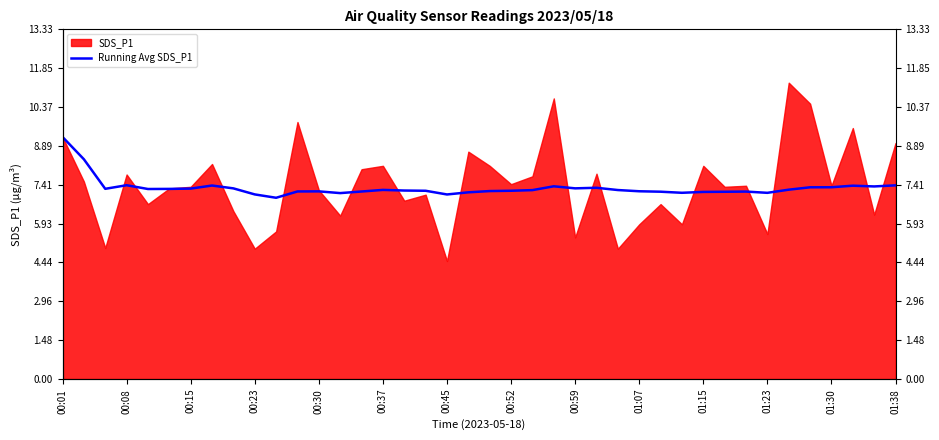

What is the average value?

7.3